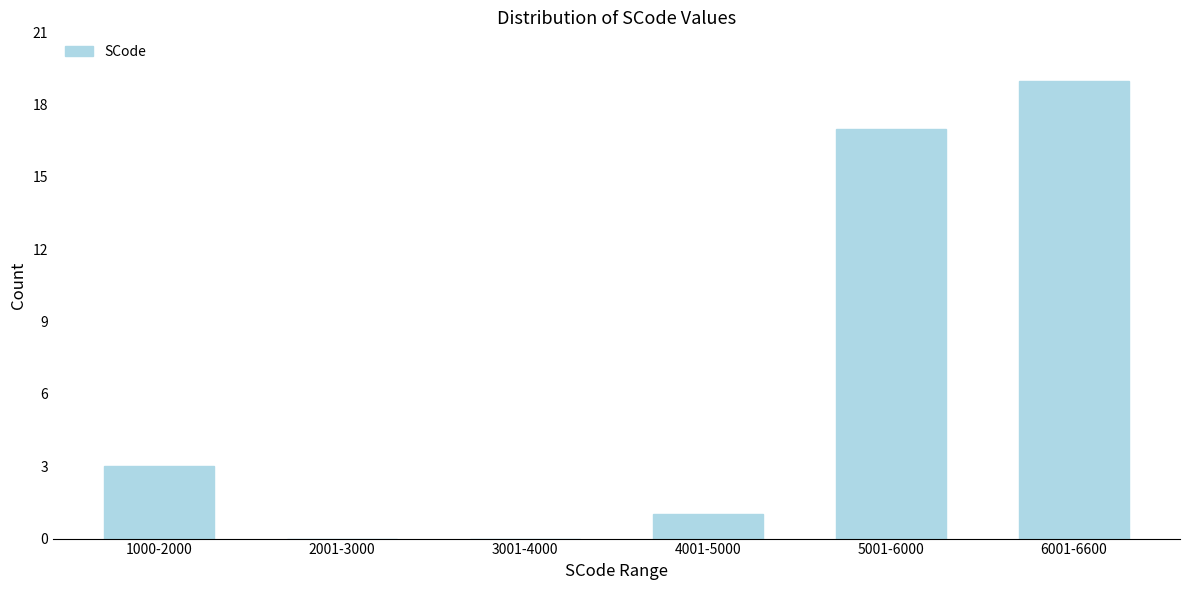

Reading right to left, what are all the values shown in this chart?

6001-6600=19	5001-6000=17	4001-5000=1	3001-4000=0	2001-3000=0	1000-2000=3